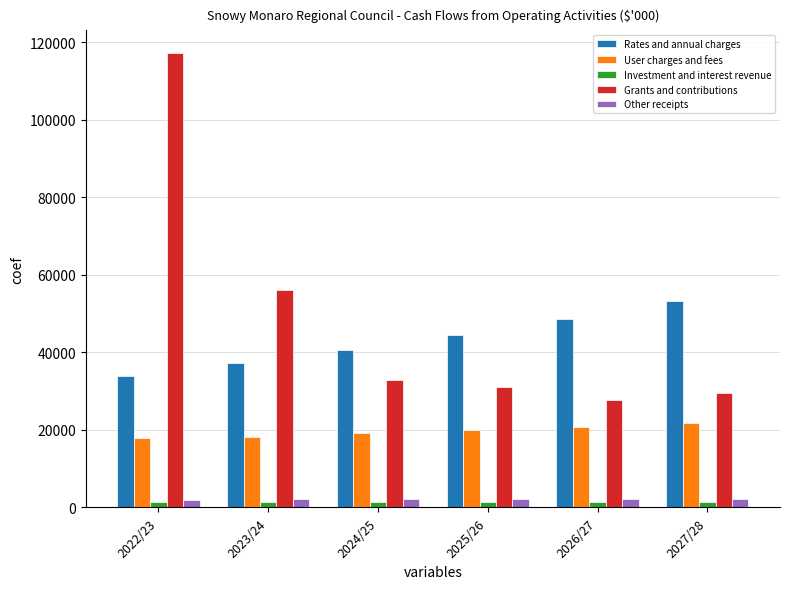

What is the average value of the User charges and fees series?

19630